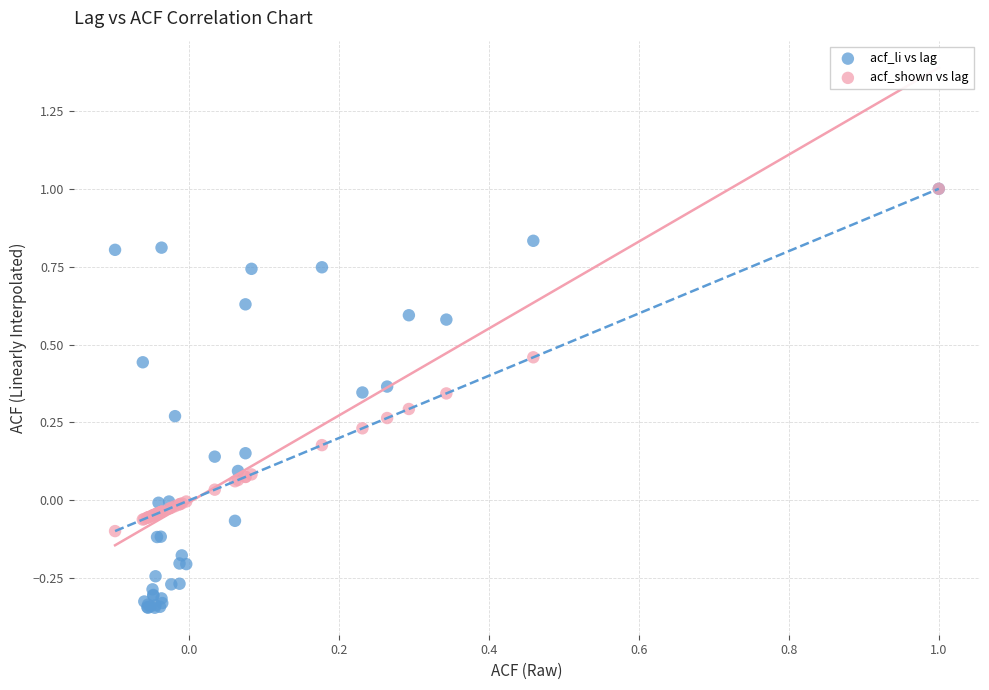

Which series contains the lowest Y value?

acf_li vs lag